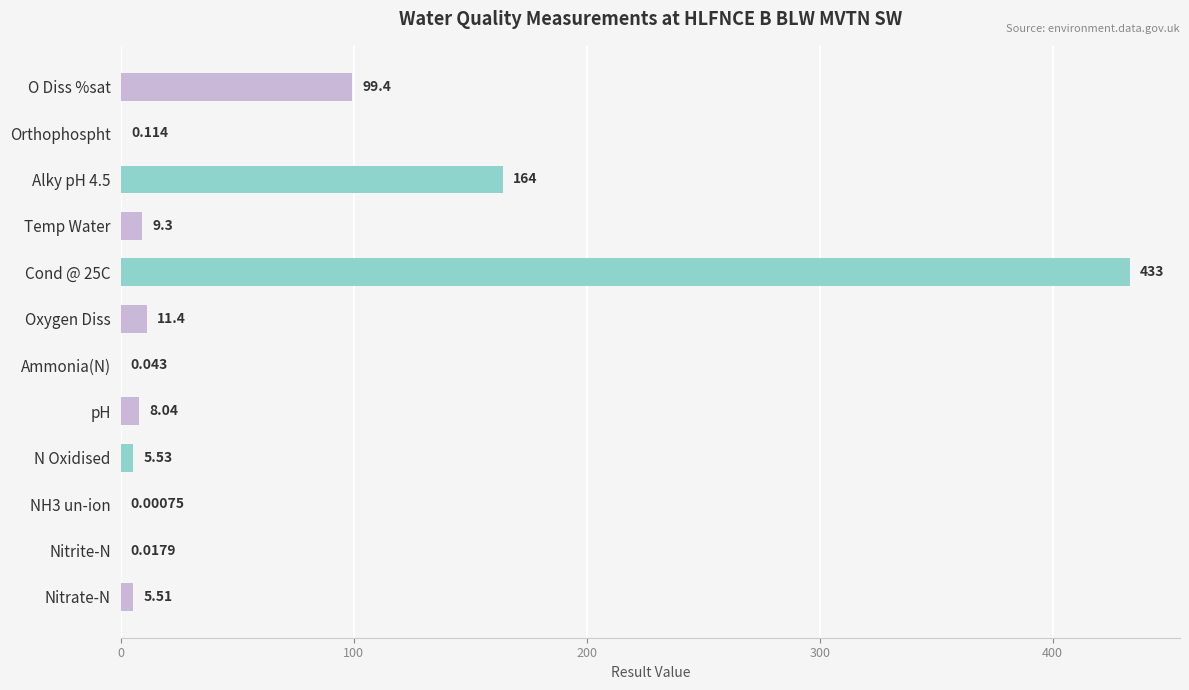

How many distinct data groups are displayed?

1